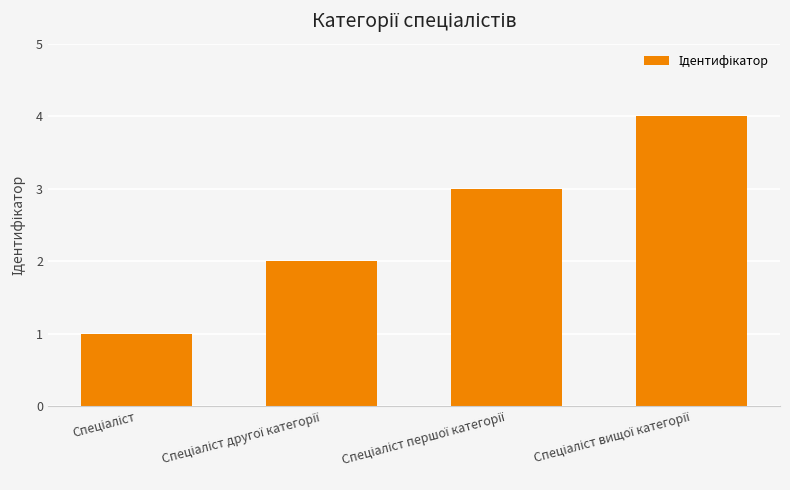

What is the maximum value shown in the chart?

4